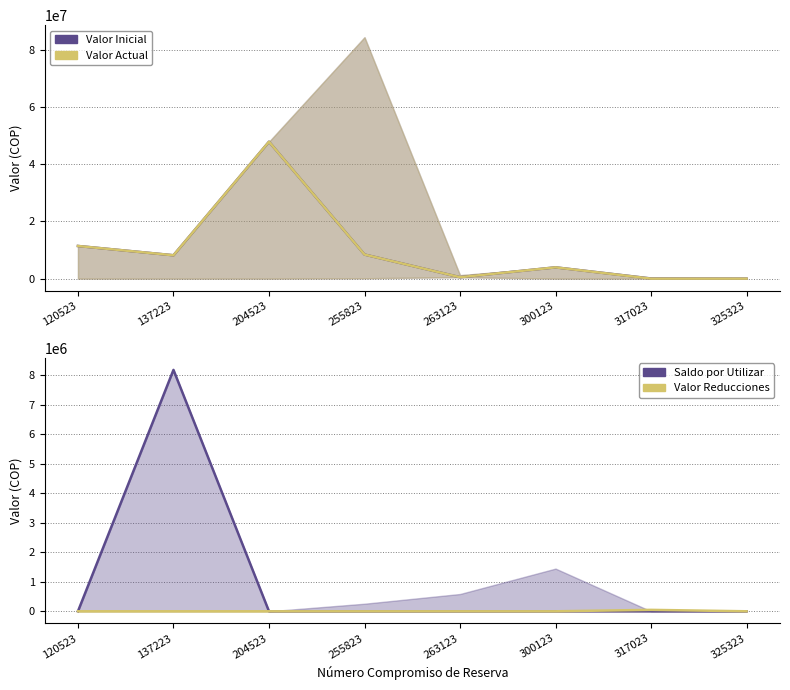

Which category has the lowest value across all series?

317023